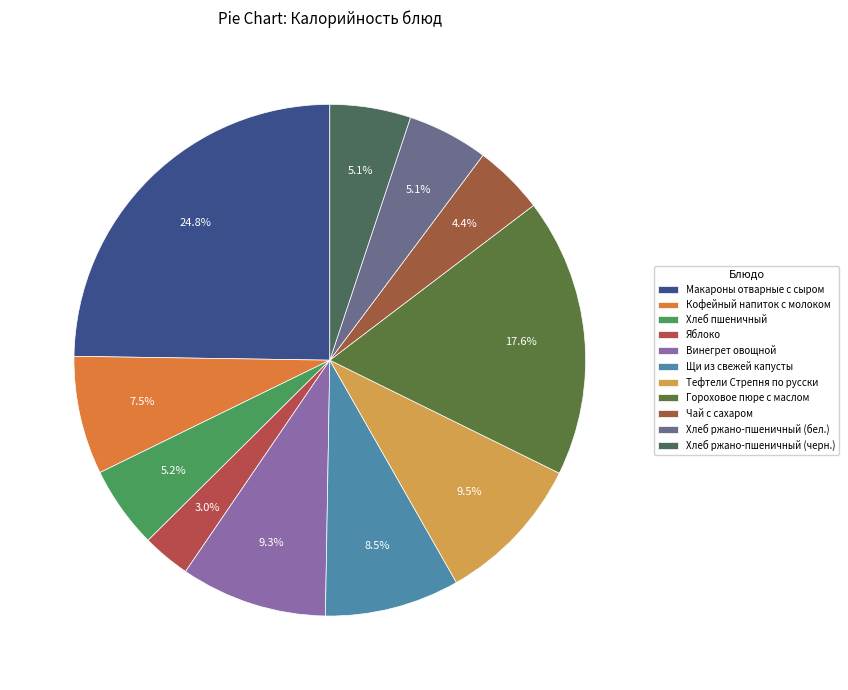

How many slices are in this pie chart?

11